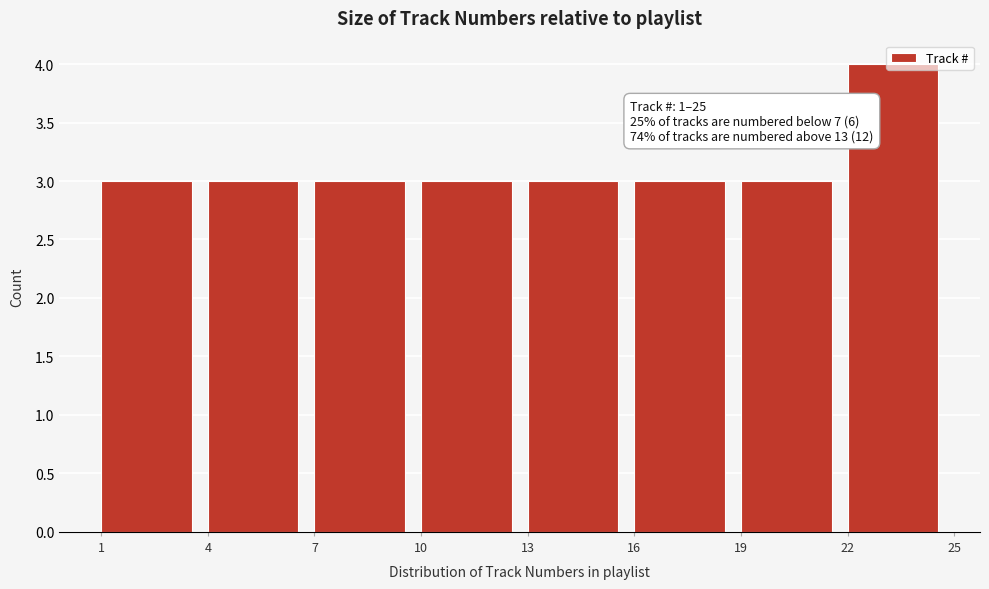

Over which range of the x-axis is the bar tallest?

22 to 25